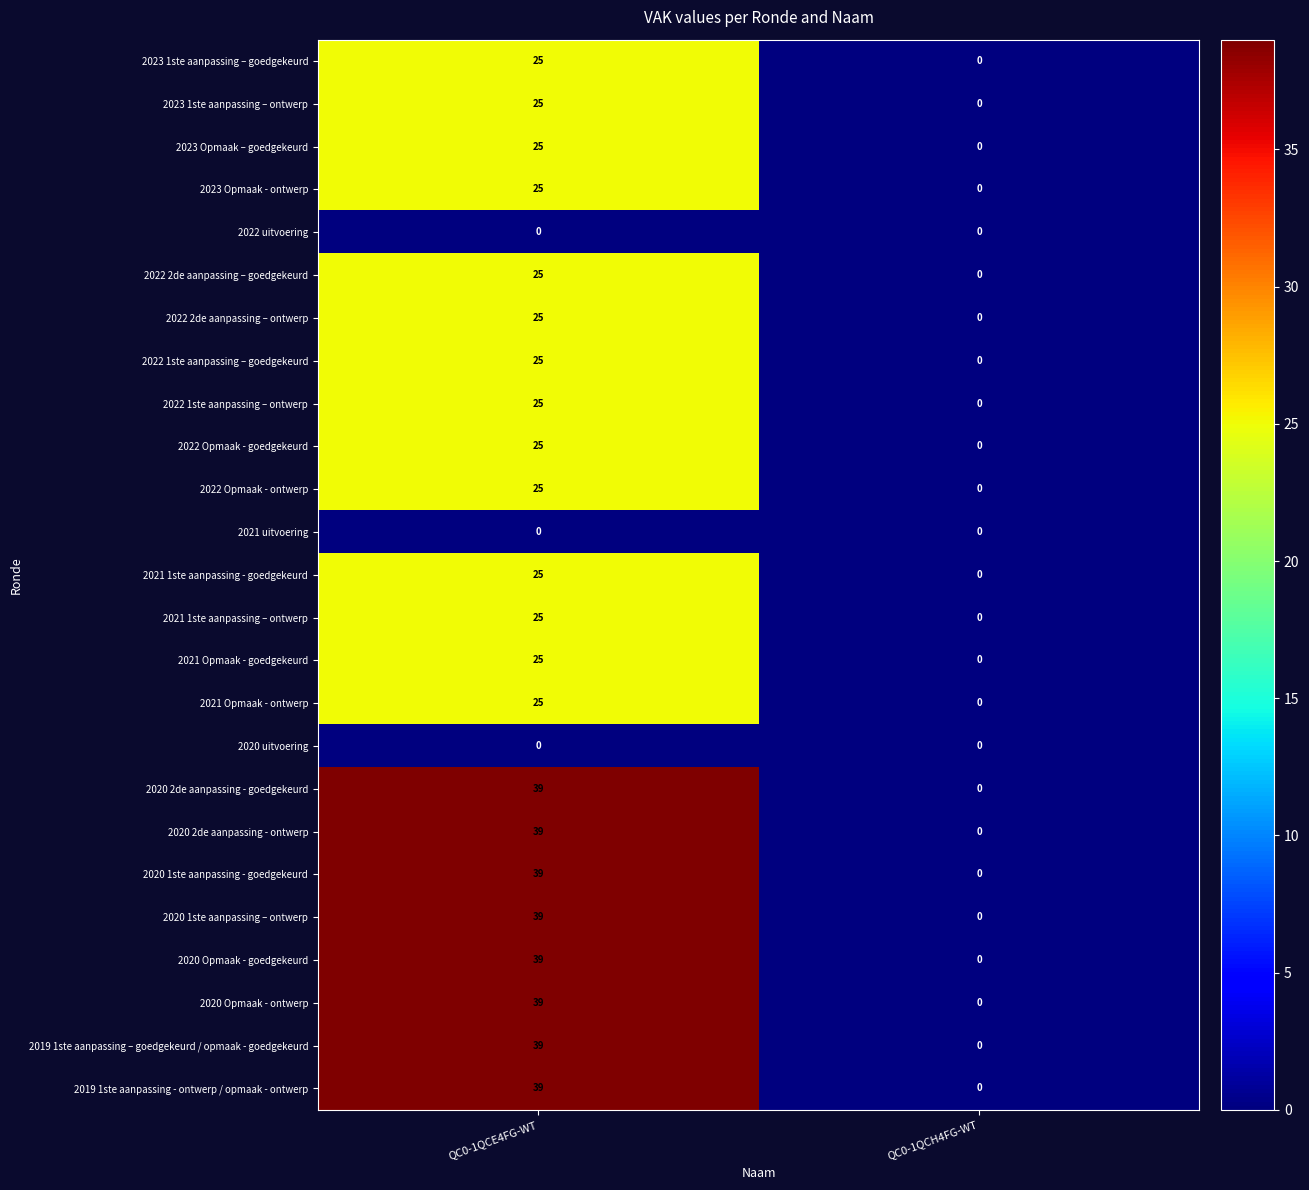

What is the difference between the 2020 Opmaak - ontwerp values at QC0-1QCE4FG-WT and QC0-1QCH4FG-WT?

39